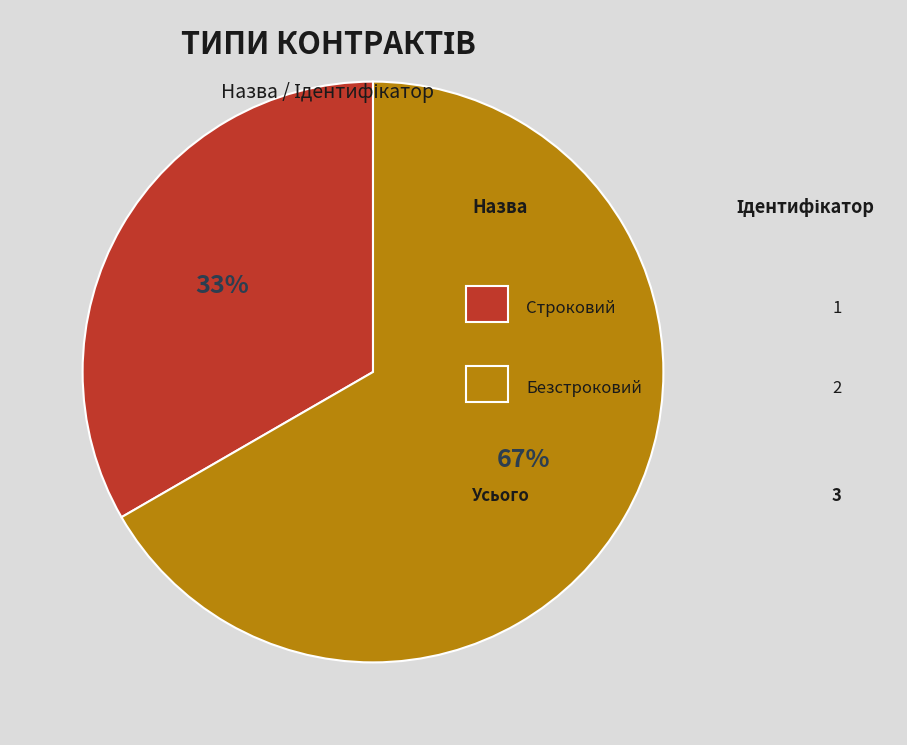

Is there any slice that represents more than half of the pie?

Yes